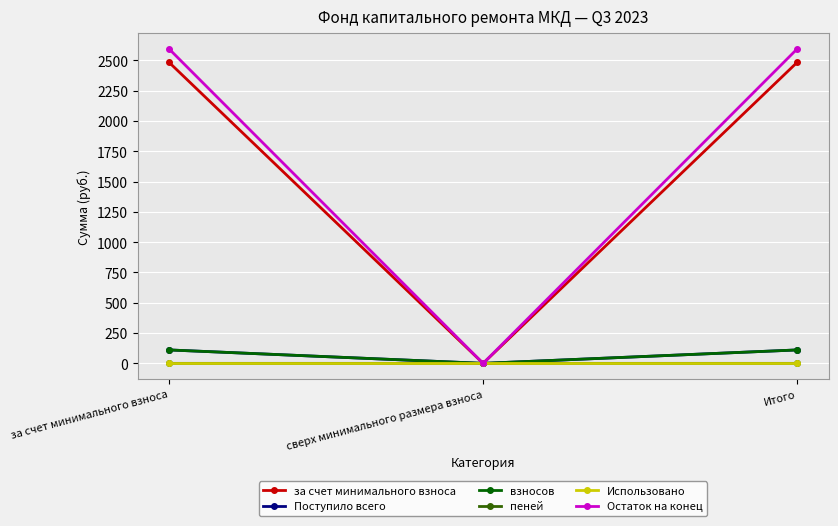

What is the label of the 2nd point from the right?

сверх минимального размера взноса